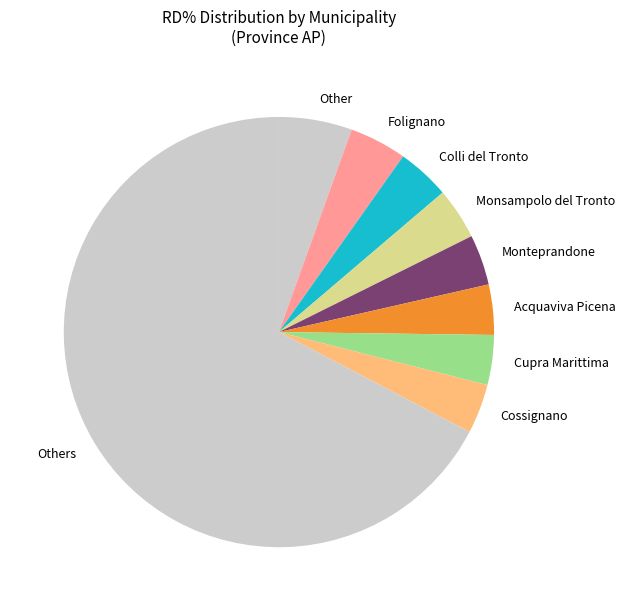

Combined, do Cupra Marittima and Colli del Tronto account for over 50%?

No